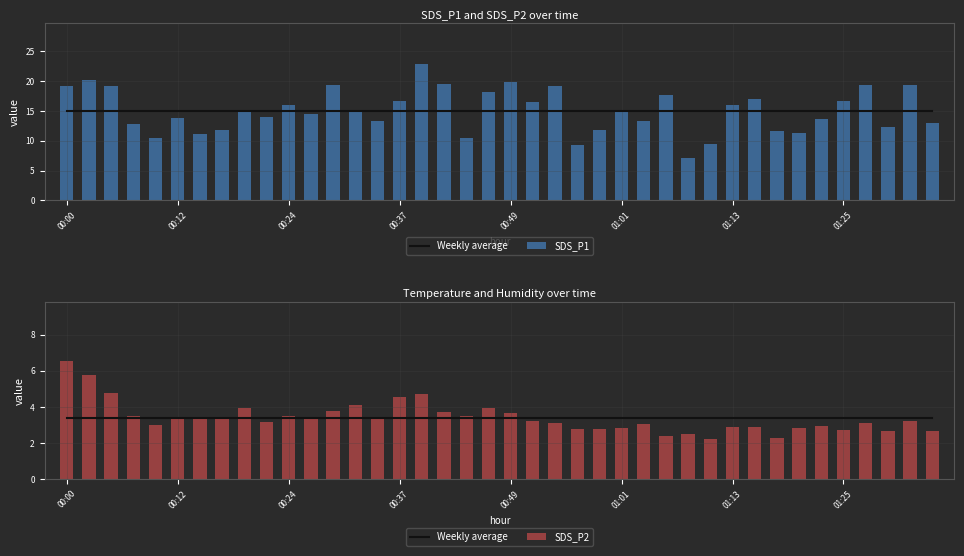

What is the sum of all SDS_P2 values?

136.1